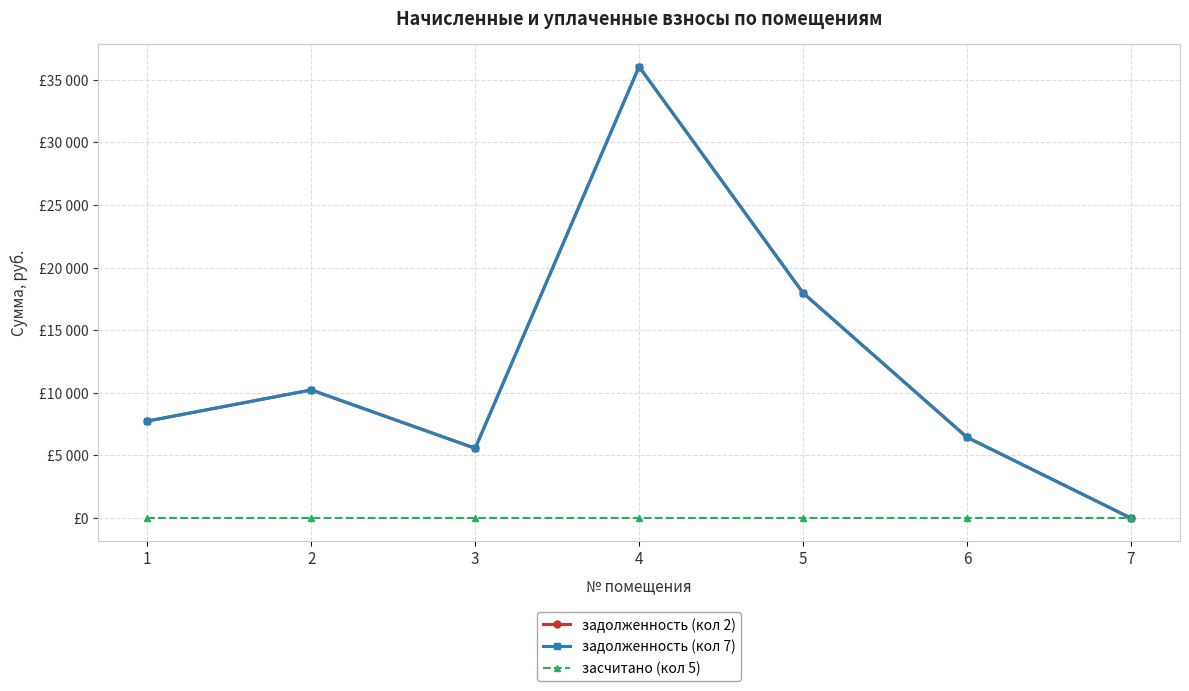

Is this an area chart (filled region under the line)?

No